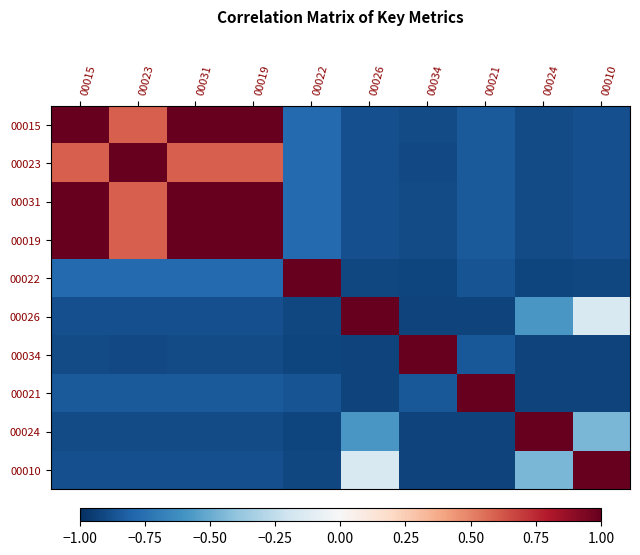

Reading left to right, extract all data points from this chart.

00015: 00015=1.0	00023=0.6	00031=1.0	00019=1.0	00022=-0.8	00026=-0.9	00034=-0.9	00021=-0.8	00024=-0.9	00010=-0.9
00023: 00015=0.6	00023=1.0	00031=0.6	00019=0.6	00022=-0.8	00026=-0.9	00034=-0.9	00021=-0.8	00024=-0.9	00010=-0.9
00031: 00015=1.0	00023=0.6	00031=1.0	00019=1.0	00022=-0.8	00026=-0.9	00034=-0.9	00021=-0.8	00024=-0.9	00010=-0.9
00019: 00015=1.0	00023=0.6	00031=1.0	00019=1.0	00022=-0.8	00026=-0.9	00034=-0.9	00021=-0.8	00024=-0.9	00010=-0.9
00022: 00015=-0.8	00023=-0.8	00031=-0.8	00019=-0.8	00022=1.0	00026=-0.9	00034=-0.9	00021=-0.9	00024=-0.9	00010=-0.9
00026: 00015=-0.9	00023=-0.9	00031=-0.9	00019=-0.9	00022=-0.9	00026=1.0	00034=-0.9	00021=-0.9	00024=-0.6	00010=-0.2
00034: 00015=-0.9	00023=-0.9	00031=-0.9	00019=-0.9	00022=-0.9	00026=-0.9	00034=1.0	00021=-0.8	00024=-0.9	00010=-0.9
00021: 00015=-0.8	00023=-0.8	00031=-0.8	00019=-0.8	00022=-0.9	00026=-0.9	00034=-0.8	00021=1.0	00024=-0.9	00010=-0.9
00024: 00015=-0.9	00023=-0.9	00031=-0.9	00019=-0.9	00022=-0.9	00026=-0.6	00034=-0.9	00021=-0.9	00024=1.0	00010=-0.5
00010: 00015=-0.9	00023=-0.9	00031=-0.9	00019=-0.9	00022=-0.9	00026=-0.2	00034=-0.9	00021=-0.9	00024=-0.5	00010=1.0